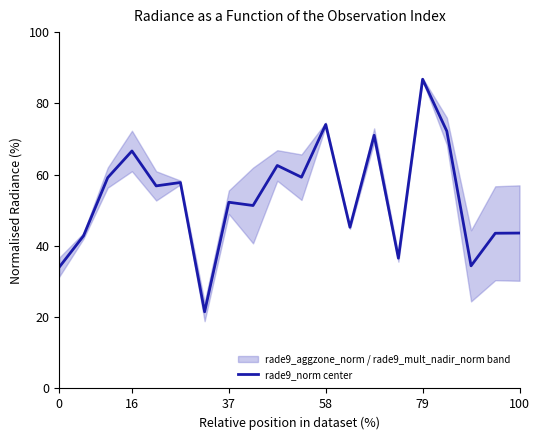

What is the approximate value at 12?

45.2